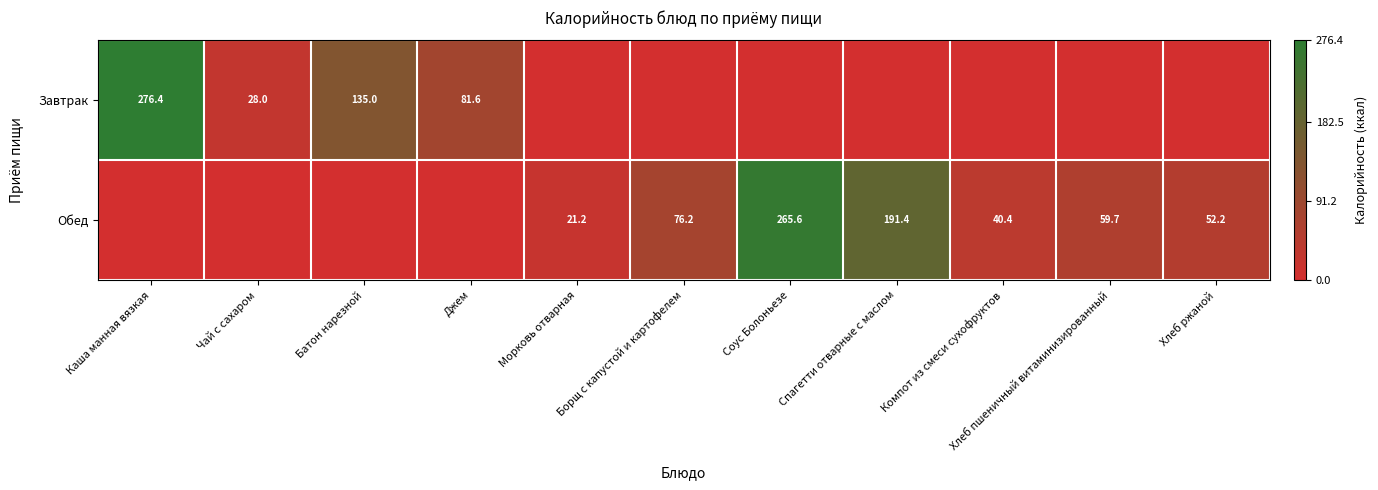

True or false: Обед has a value of 191.4 at Спагетти отварные с маслом.

True